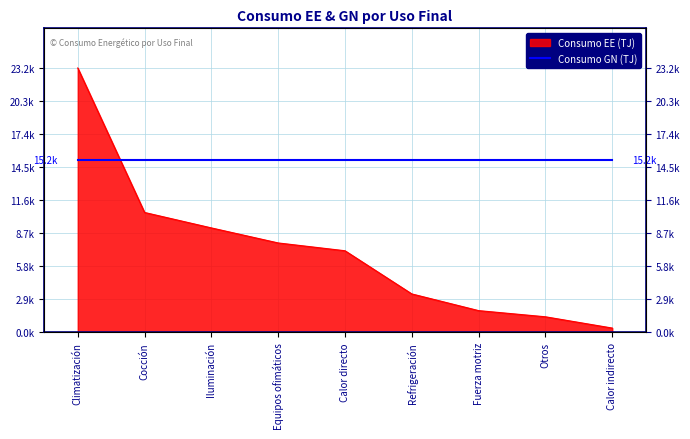

The chart shows a value of 185.8 at Calor indirecto. True or false?

False